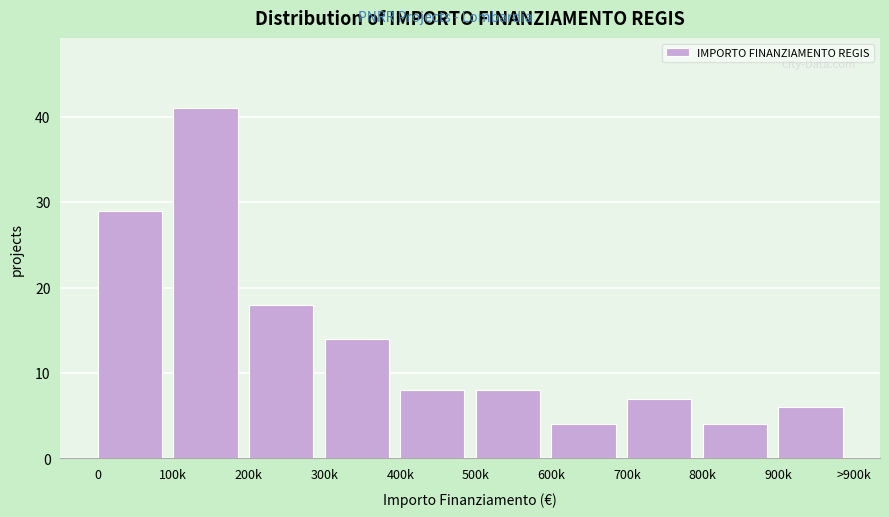

Reading left to right, extract all data points from this chart.

29	41	18	14	8	8	4	7	4	6